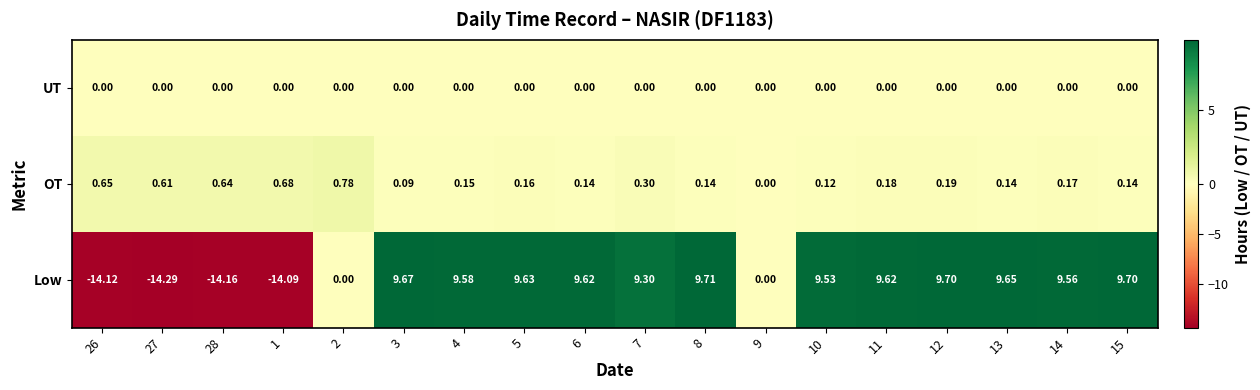

How many data points does each series have?

18